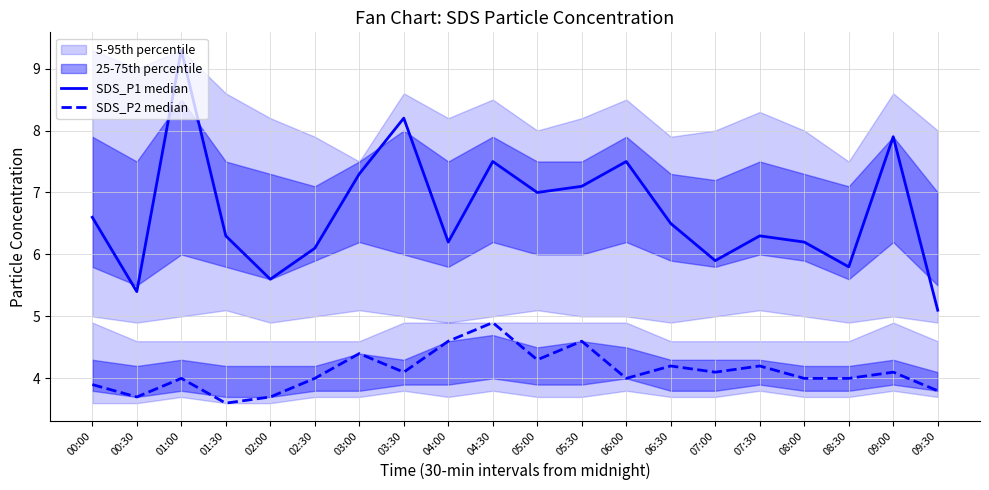

Where does the SDS_P1 median series first go above 6?

00:00